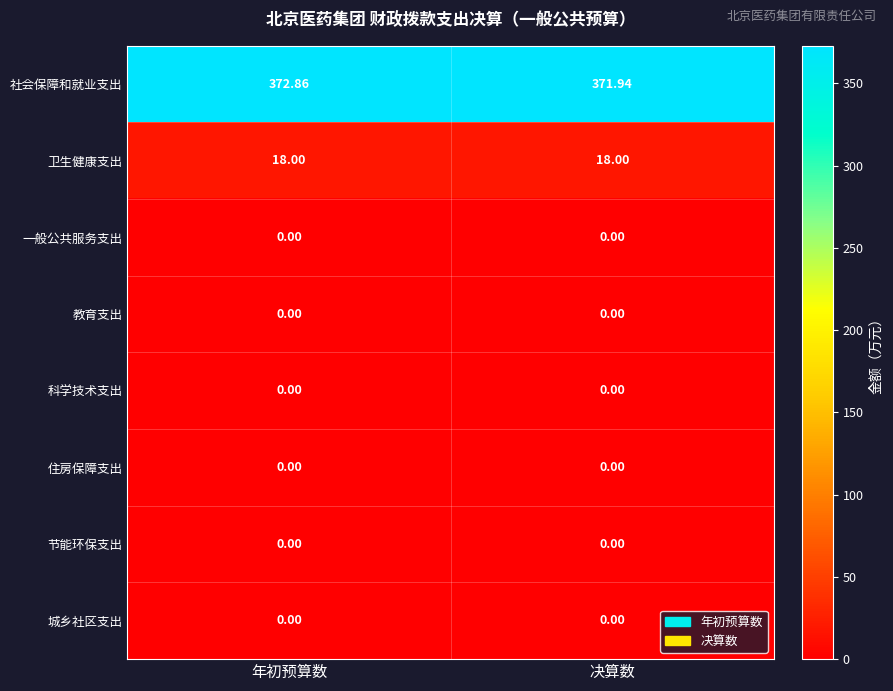

Which series has the largest total across all categories?

社会保障和就业支出